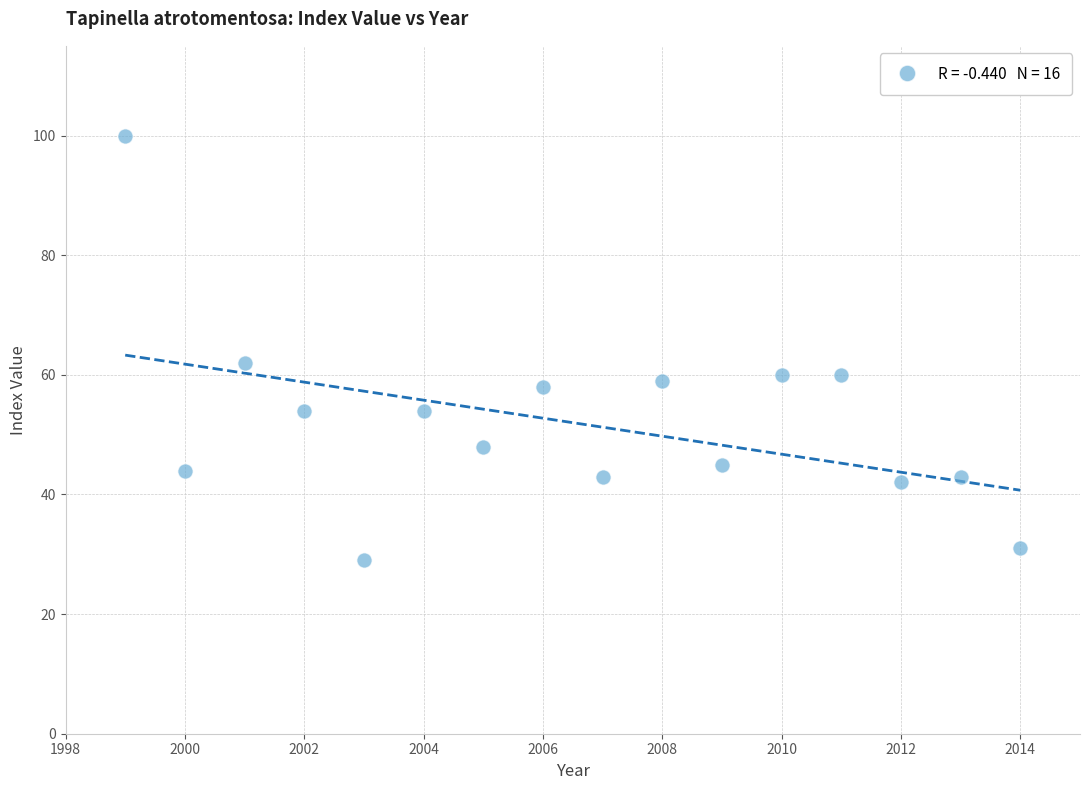

What Y value in the scatter plot is closest to 64?

62